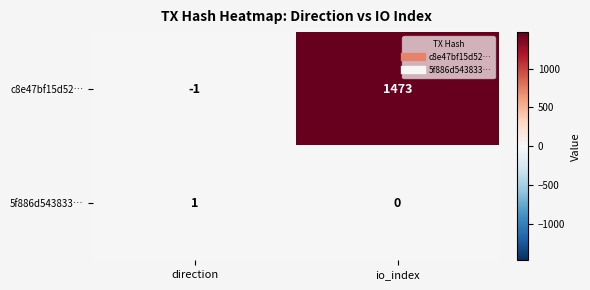

Which series has the widest spread of values?

c8e47bf15d52…